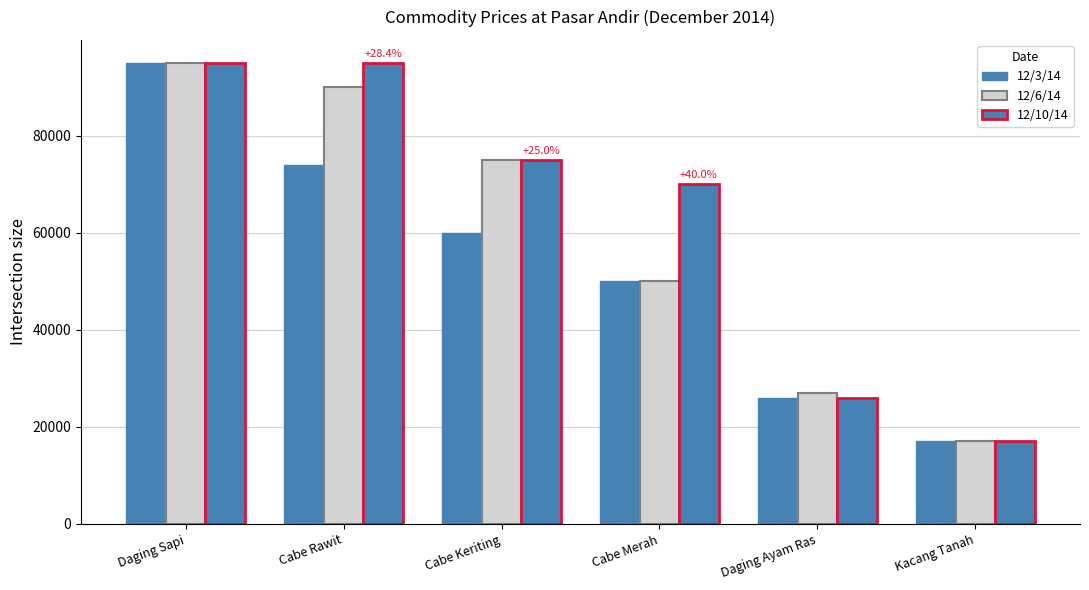

What is the average value of the 12/10/14 series?

63000